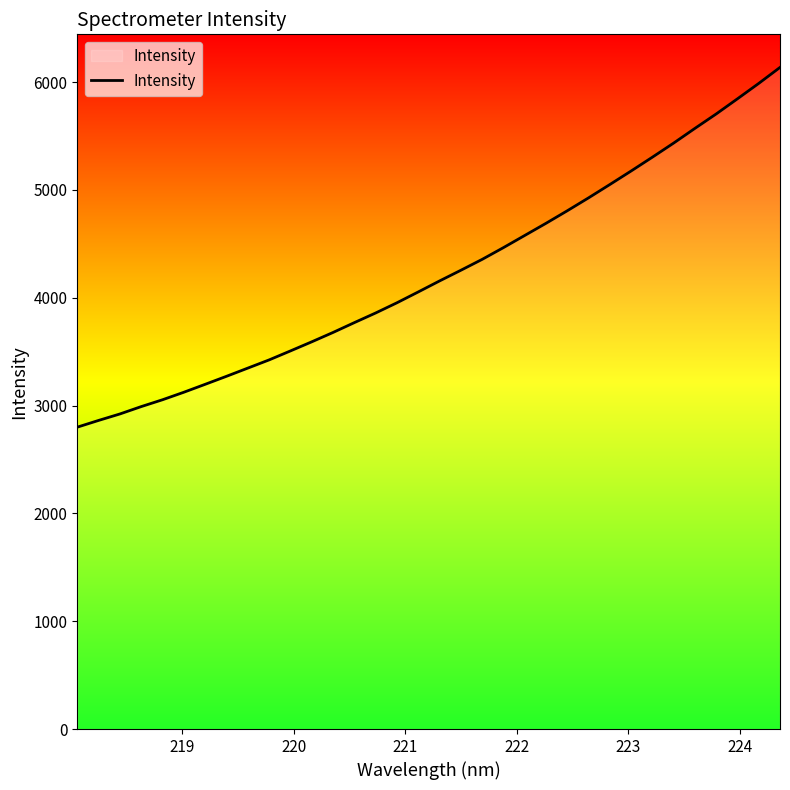

What is the difference between the maximum and minimum values?

3336.4